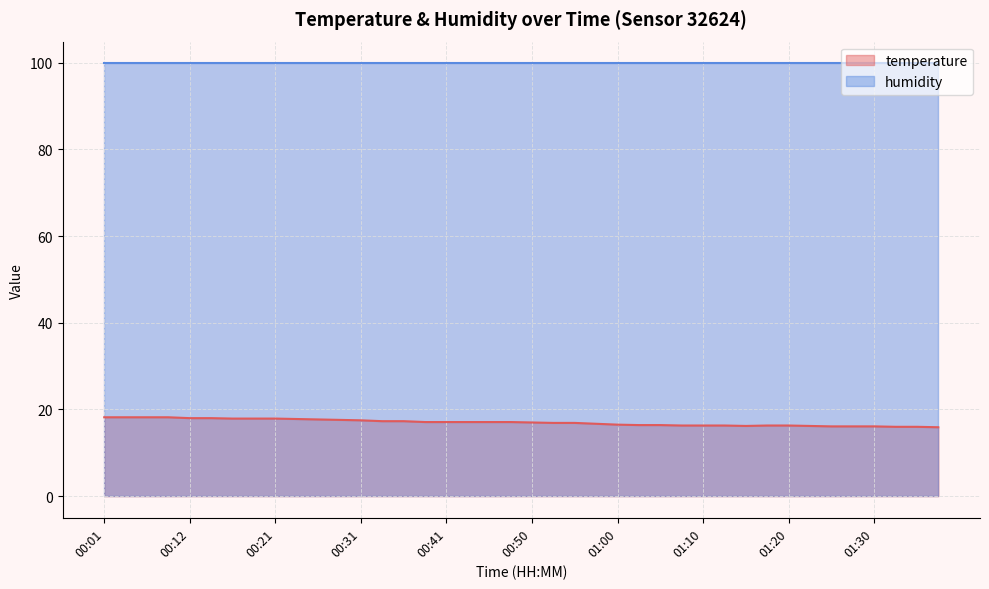

What is the difference between the maximum and minimum values in the temperature series?

2.3